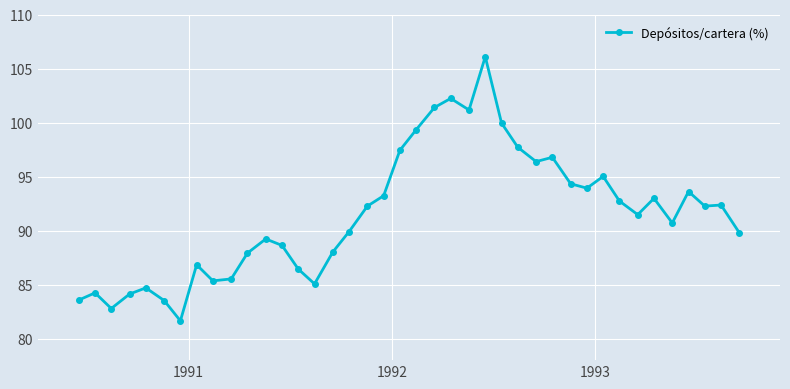

What is the value of the 1st point from the left?

83.6